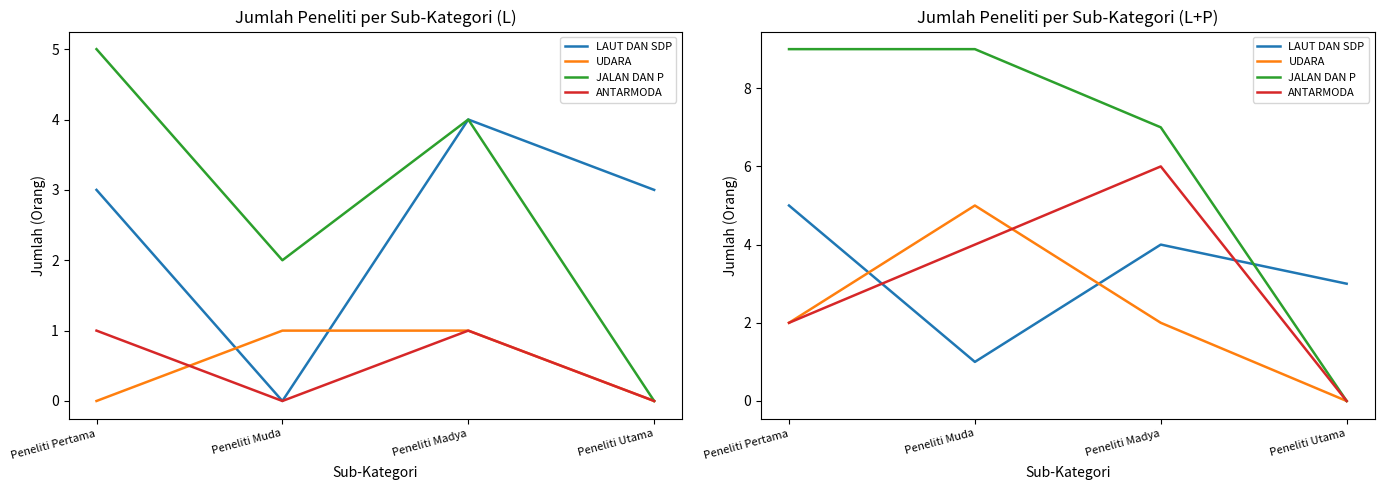

How many lines are shown in the chart?

4